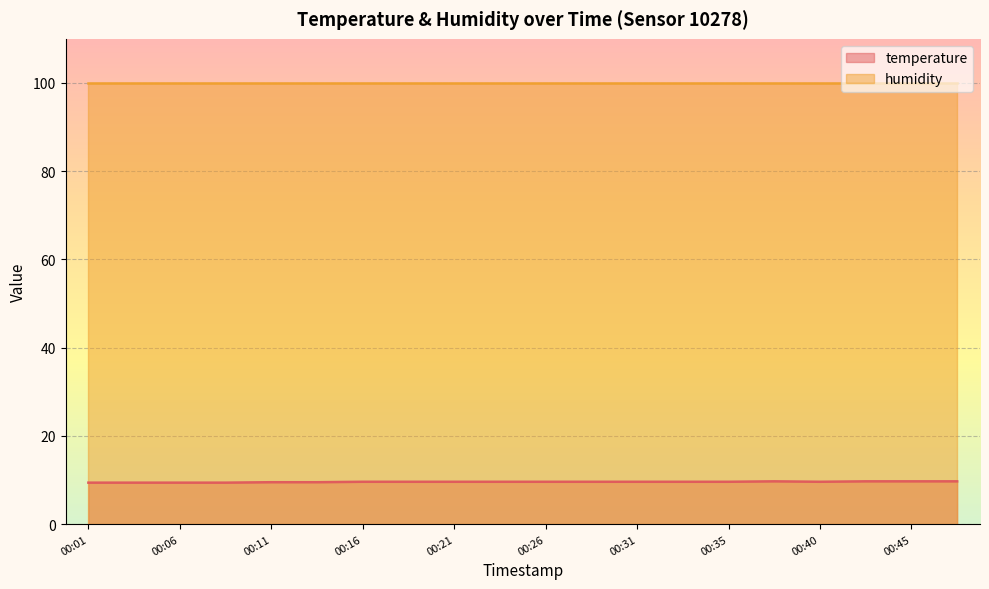

What is the change in value from 00:13 to 00:45?

+0.2